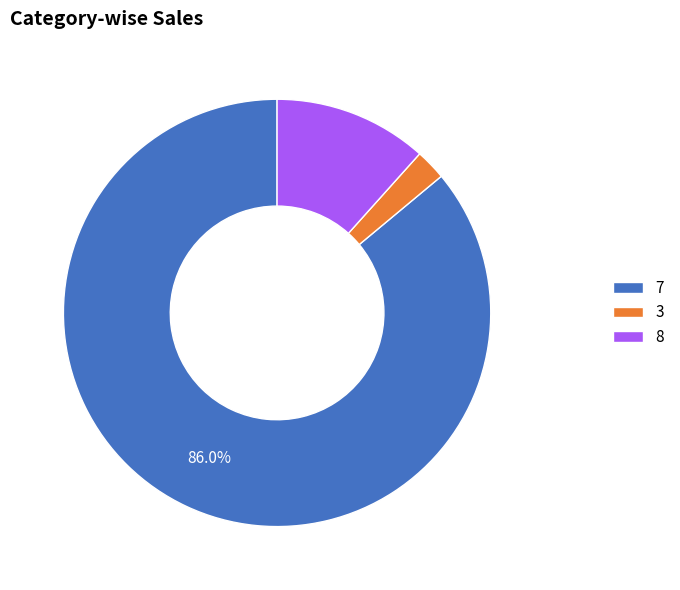

How many segments does this pie chart have?

3